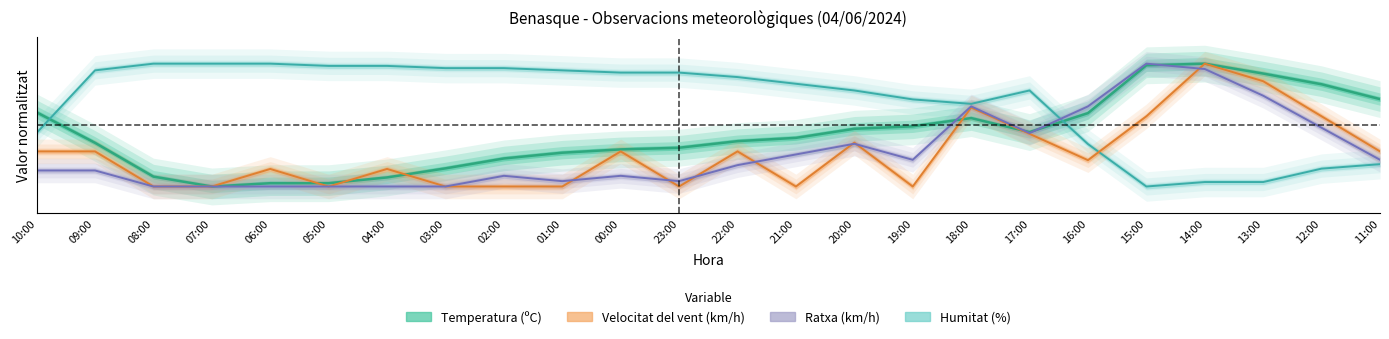

At which label does Temperatura reach its peak?

14:00